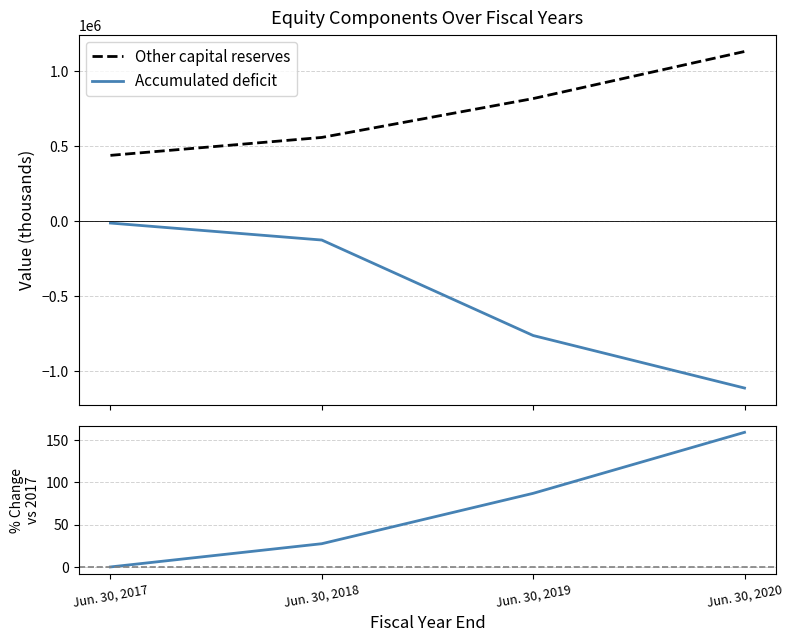

True or false: Other capital reserves and Accumulated deficit cross at least once.

False